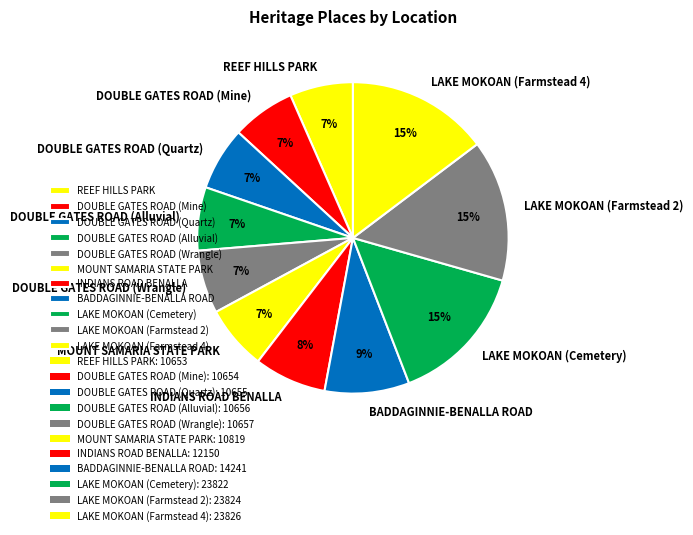

To the nearest percent, what is the average slice percentage?

9%